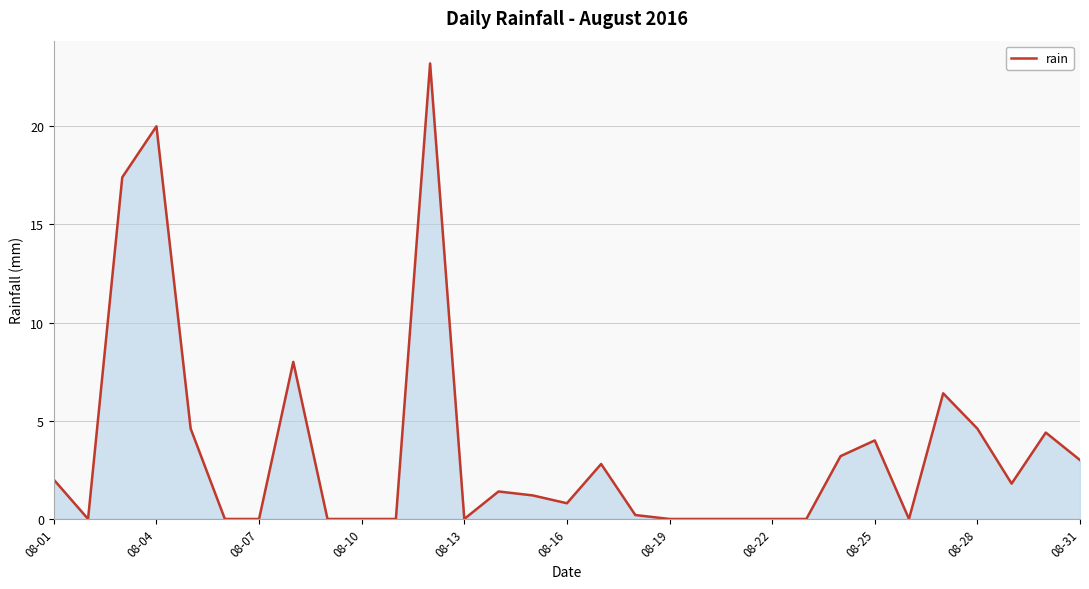

What is the difference between the maximum and minimum values?

23.2